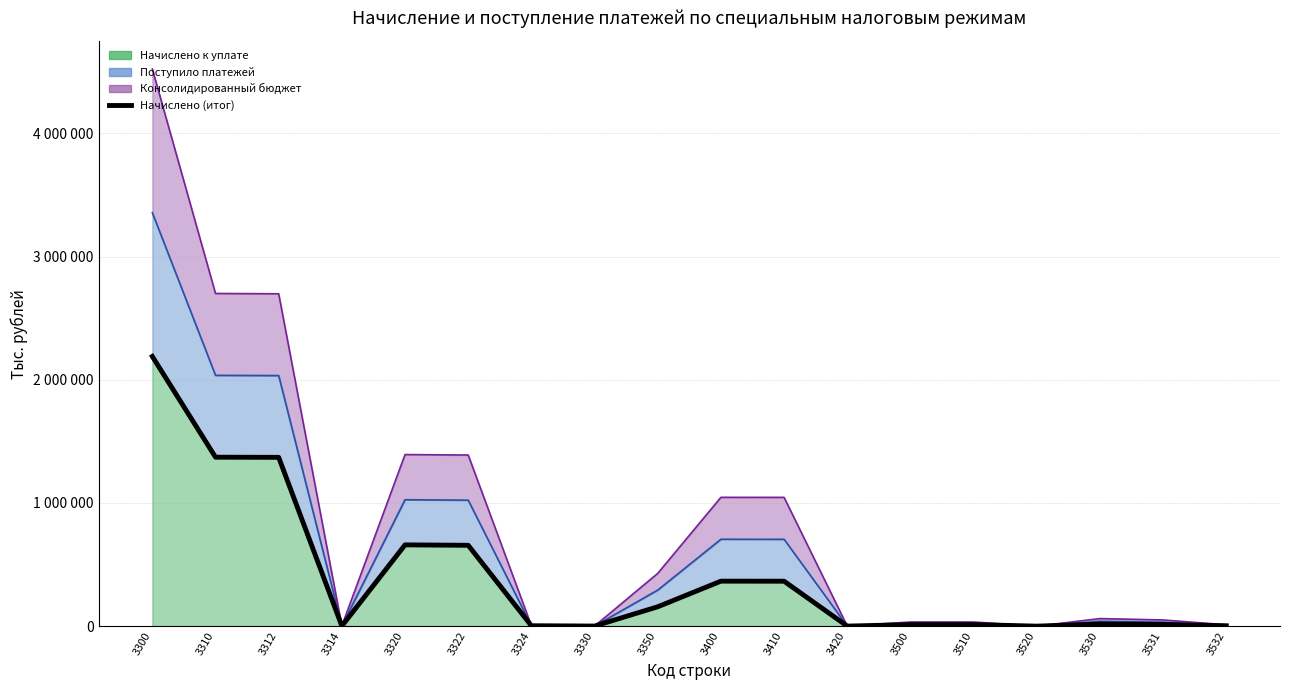

What is the difference between the maximum and second lowest values?

2188409